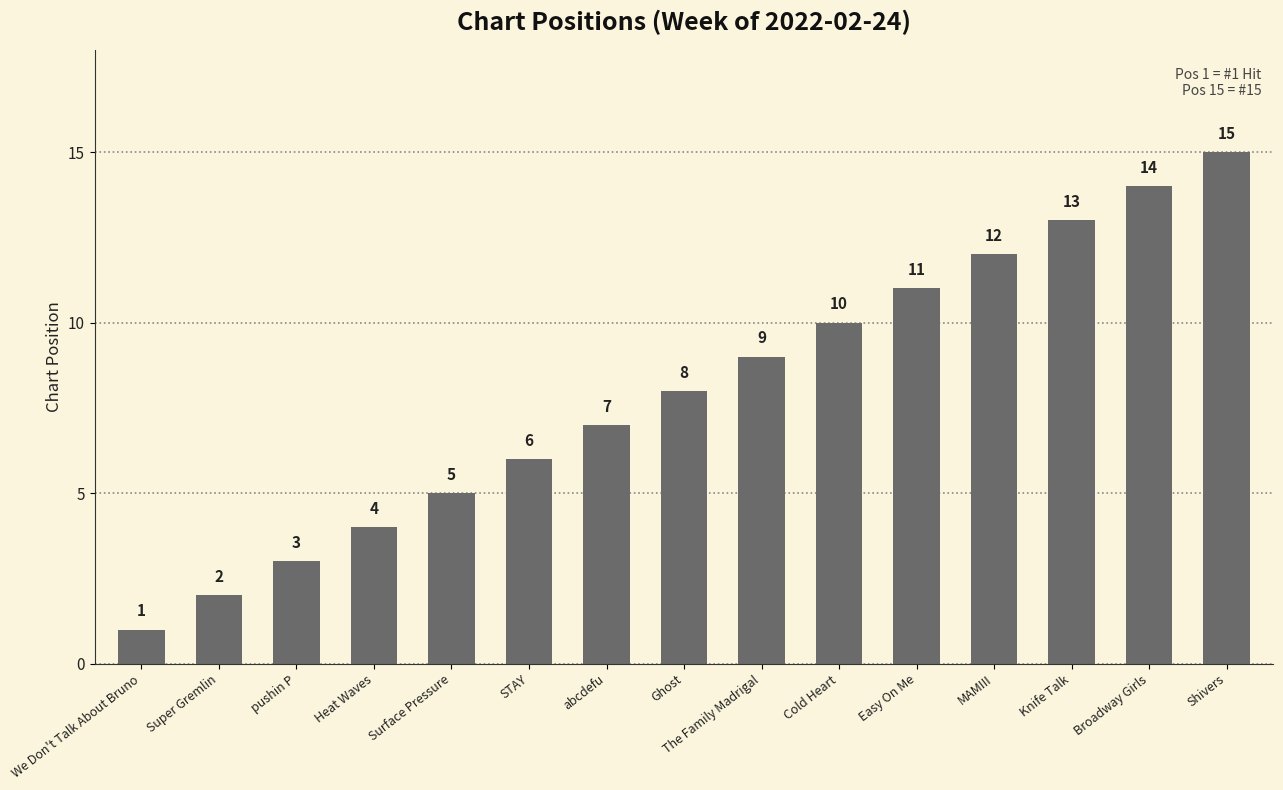

What is the approximate value at MAMIII, to the nearest 10?

10